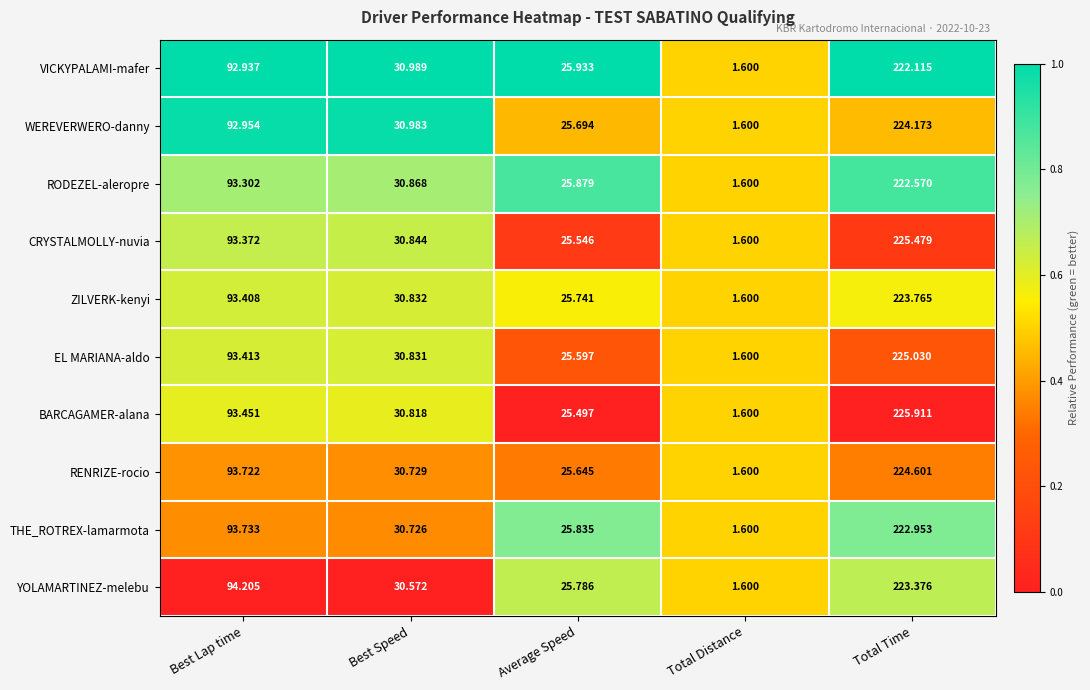

What is the maximum value shown in the chart?

225.9